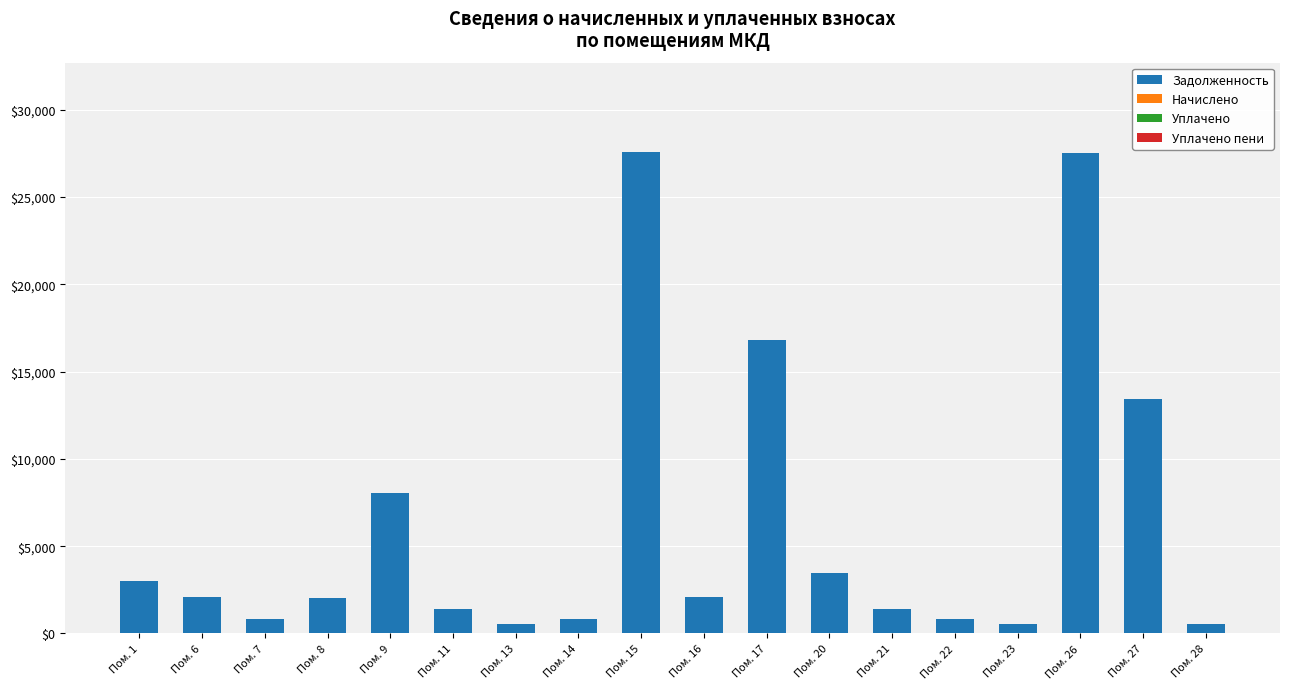

Approximately how many times larger is the value at Пом. 14 compared to Пом. 1?

0.3